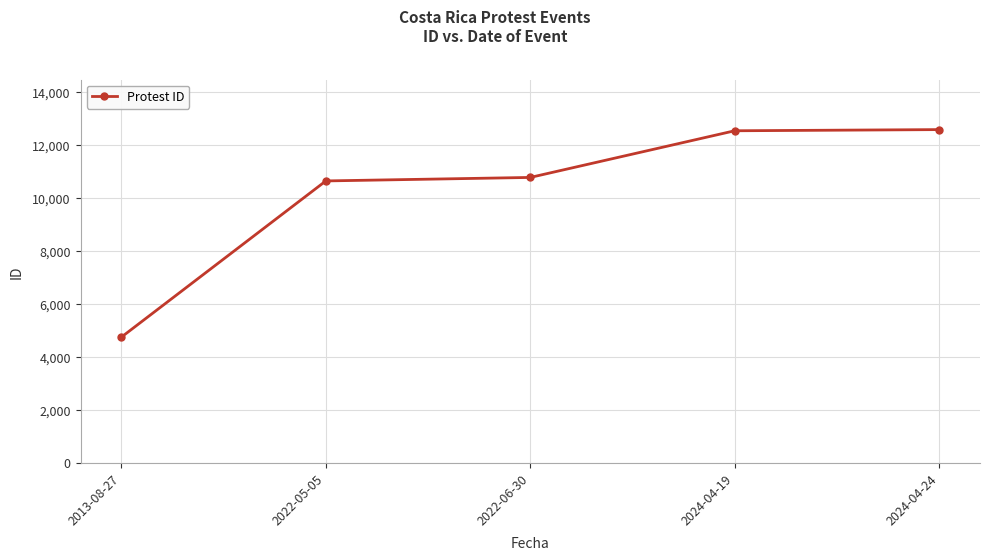

How many series are shown in this chart?

1